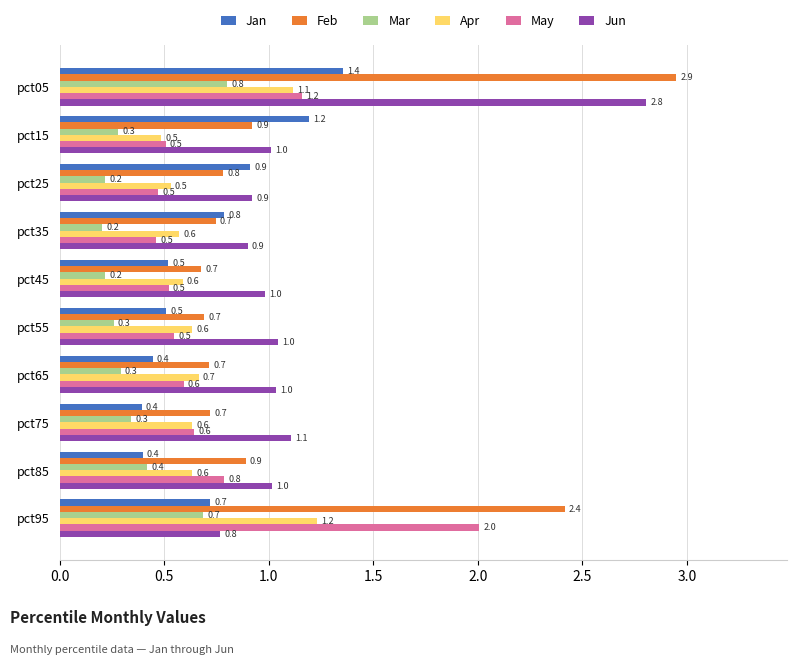

What value does the Jun series have at pct85?

1.0